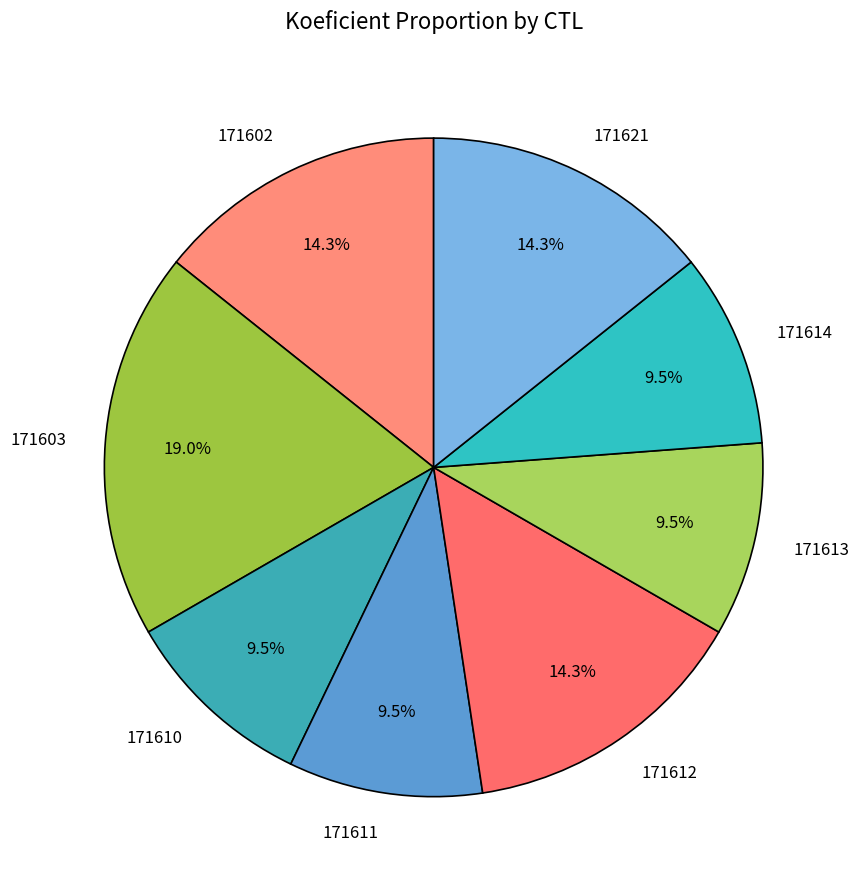

To the nearest percent, what is the average slice percentage?

12%